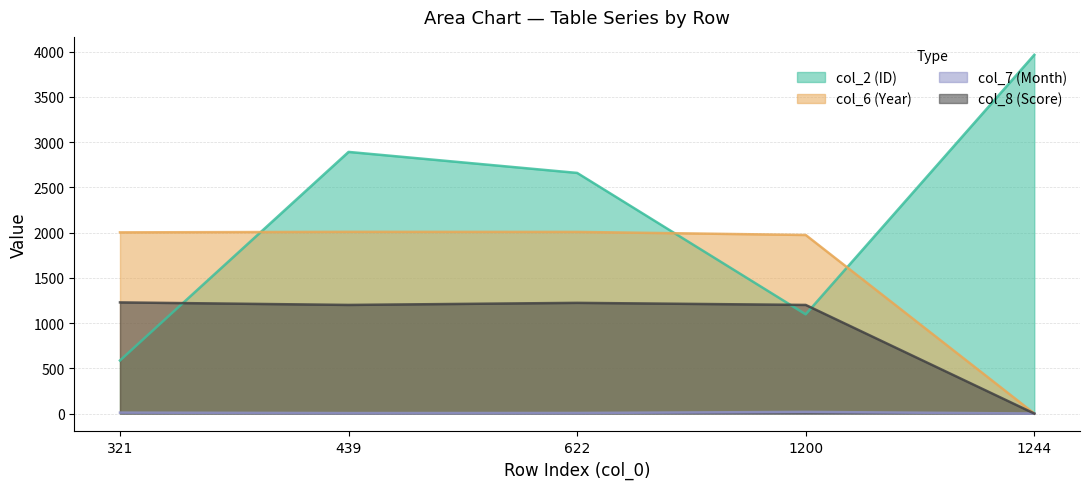

Between 622 and 1200, which is larger?

622